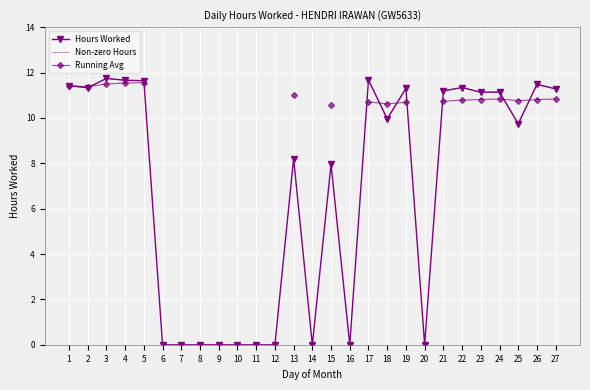

Which label corresponds to the largest value in the chart?

3